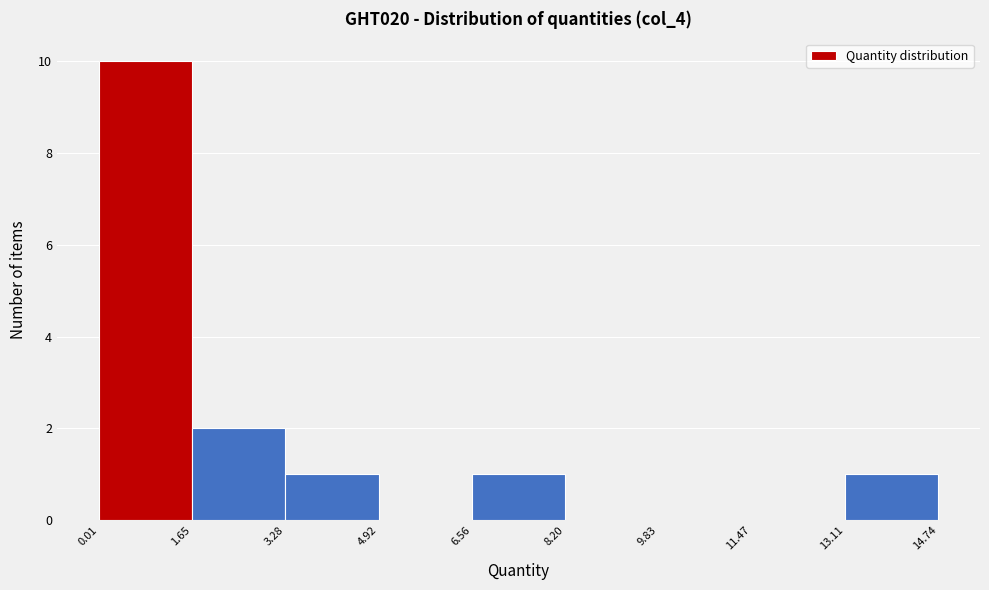

What is the height of the bar covering 13.11 to 14.74 on the x-axis? The values are not printed on the chart, so give them approximately, as read against the axis.

1